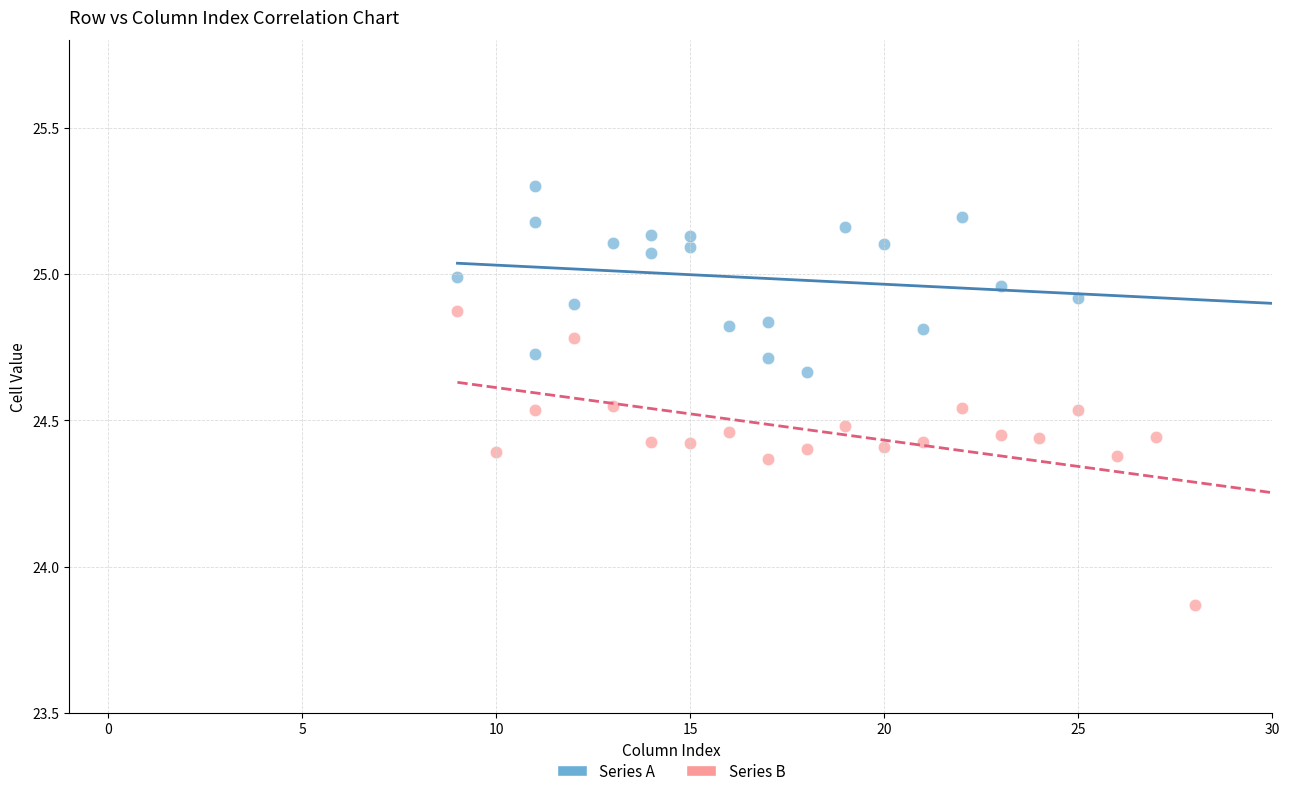

Which series reaches the maximum Y coordinate?

Series A